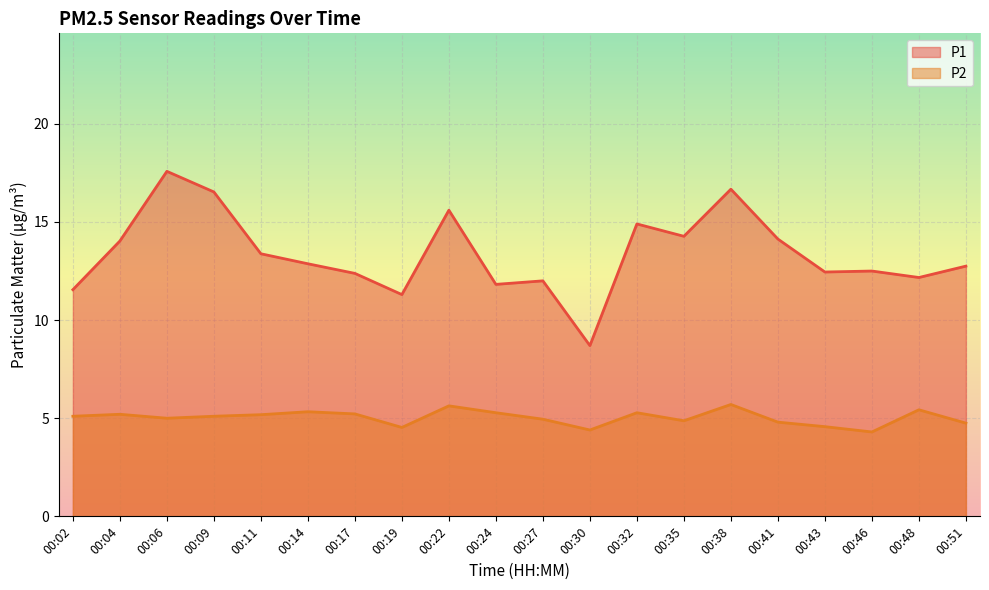

Rank the series by their average value, from highest to lowest.

P1, P2